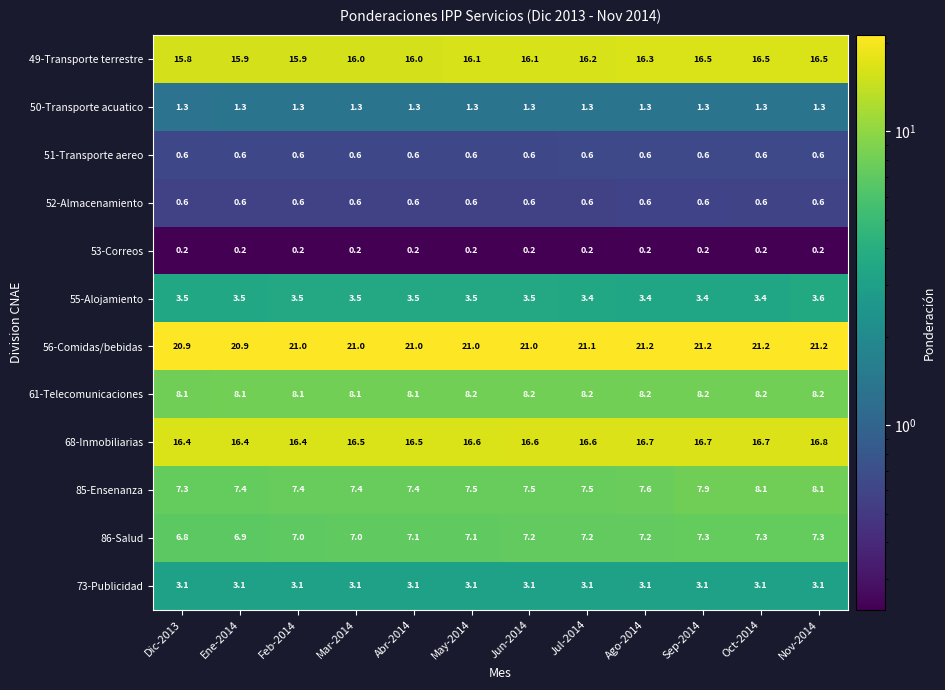

The value of 85-Ensenanza at May-2014 is 7.5. True or false?

True